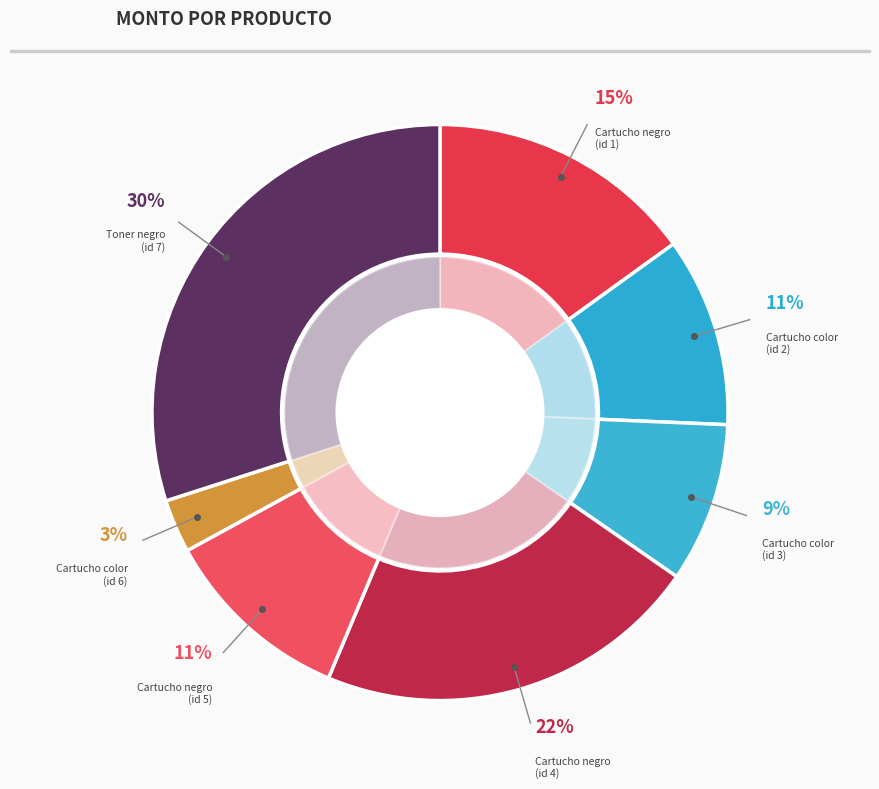

Rank the categories by value from highest to lowest.

Toner negro
(id 7), Cartucho negro
(id 4), Cartucho negro
(id 1), Cartucho negro
(id 5), Cartucho color
(id 2), Cartucho color
(id 3), Cartucho color
(id 6)